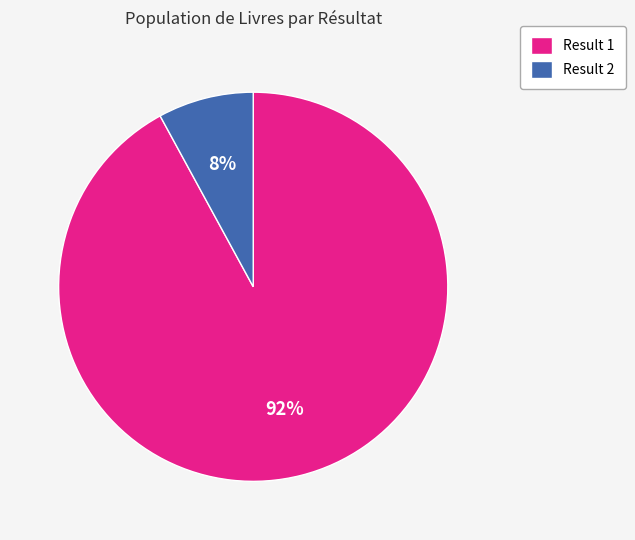

Count the number of slices in the pie.

2